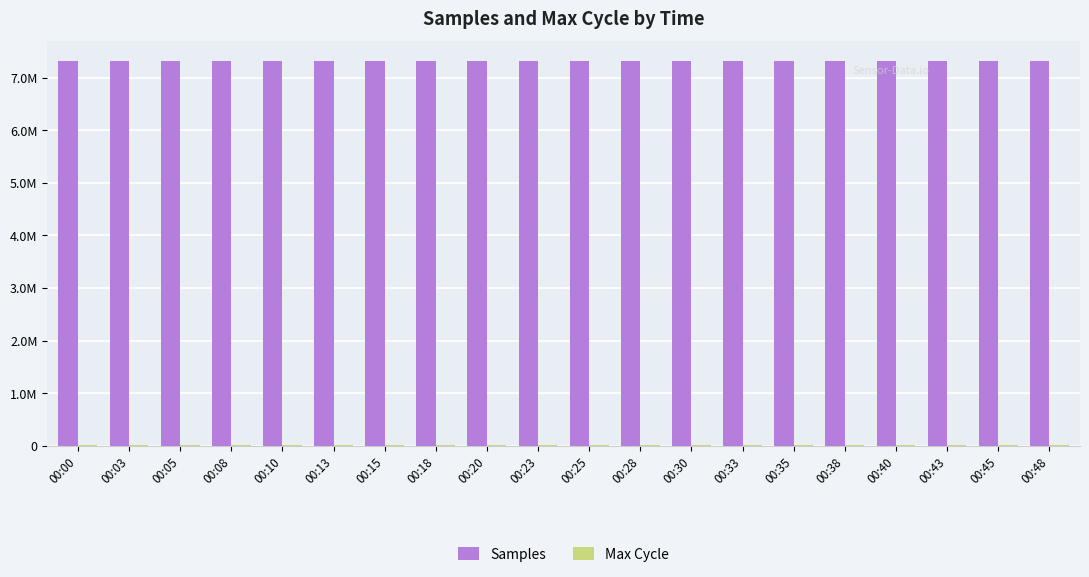

True or false: Max Cycle has a value of 9557 at 00:38.

True